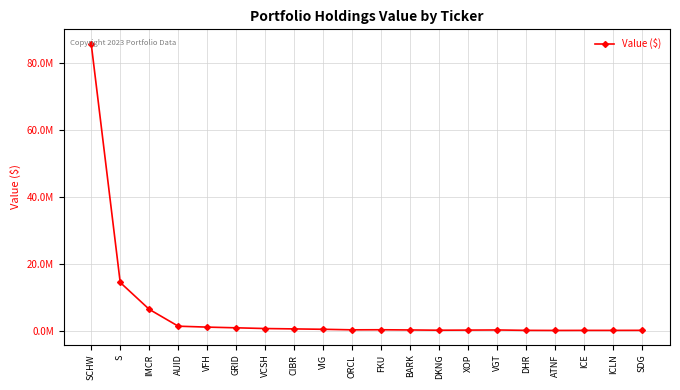

Is this an area chart (filled region under the line)?

No